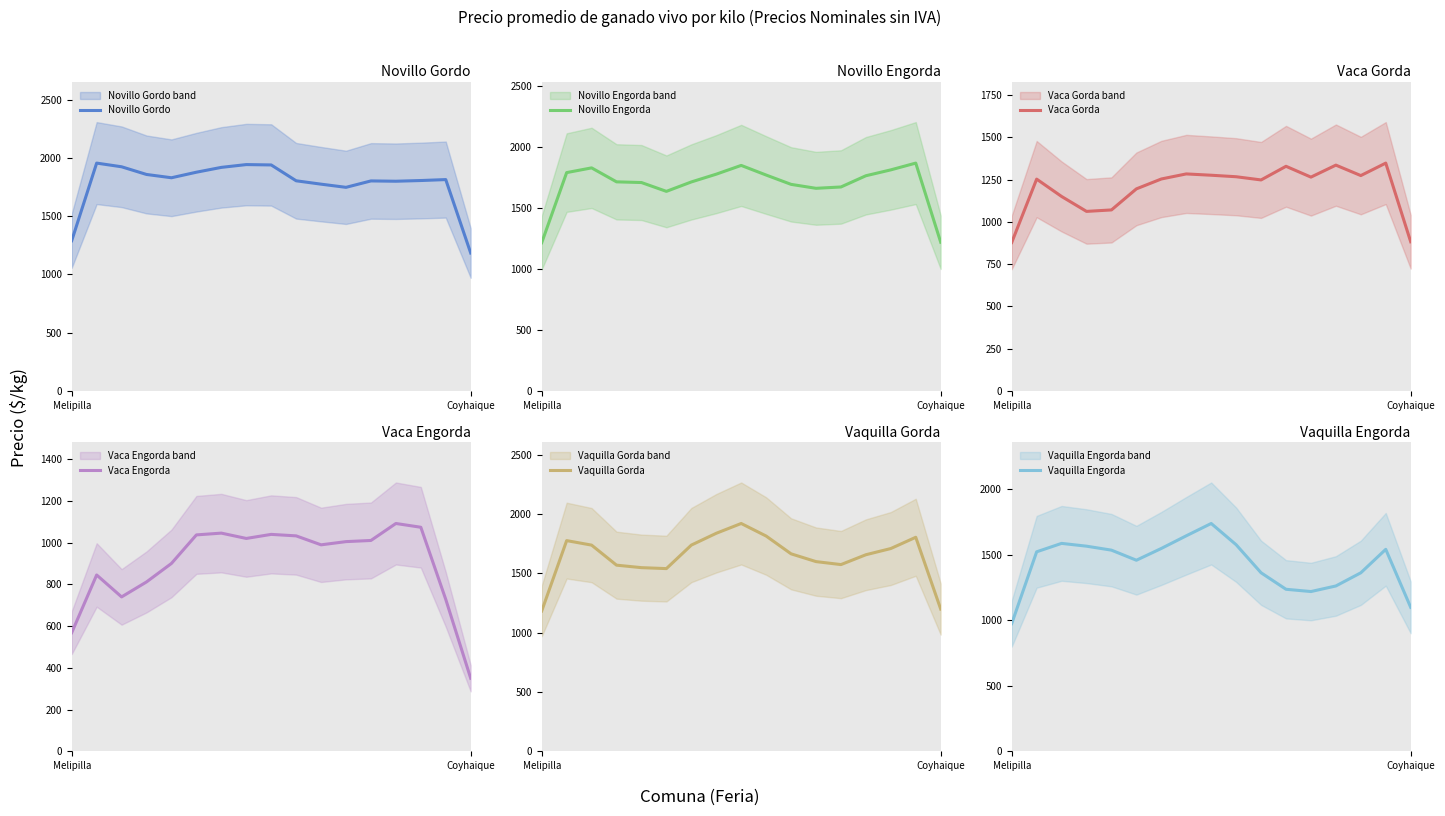

True or false: Novillo Engorda has a value of 2916.4 at 14.

False